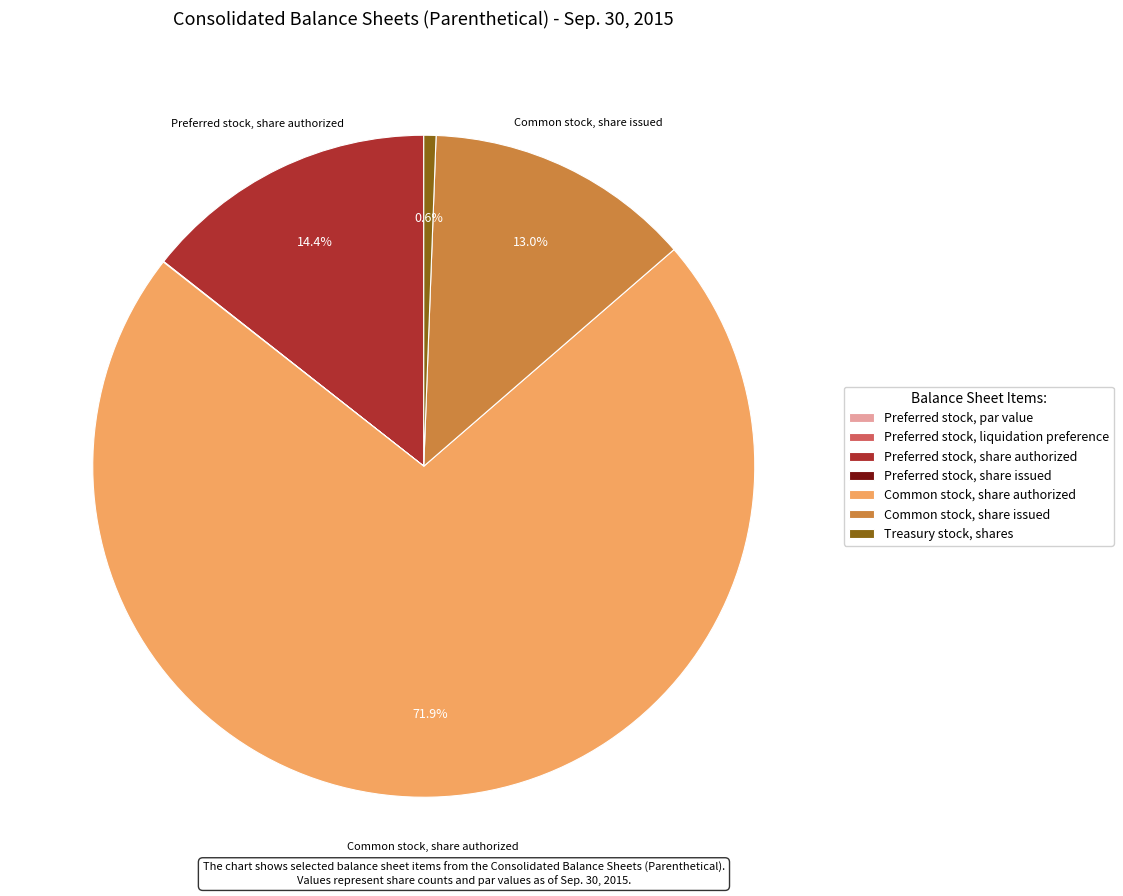

What is the largest slice in the pie chart?

Common stock, share authorized